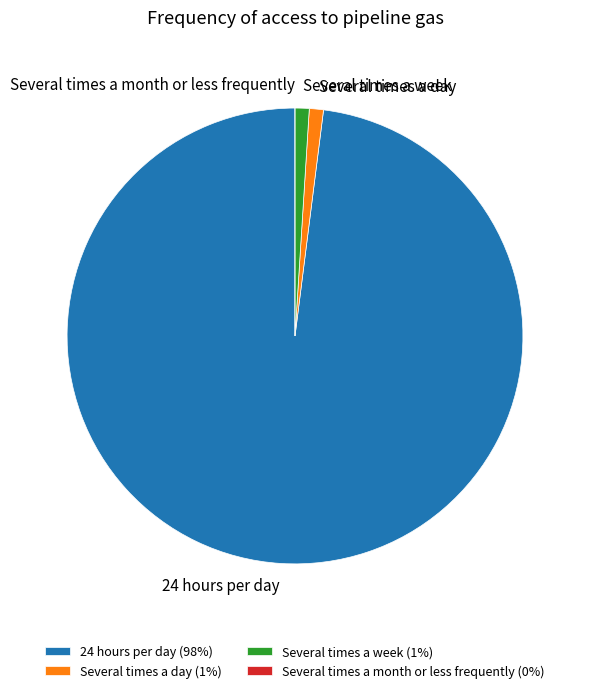

Is the sum of Several times a week and Several times a day greater than half?

No